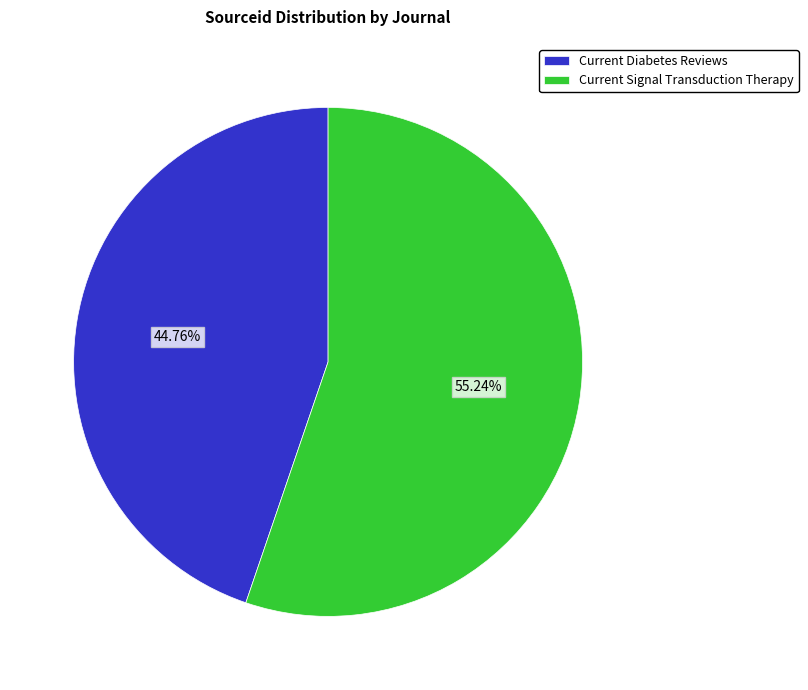

What is the majority slice?

Current Signal Transduction Therapy